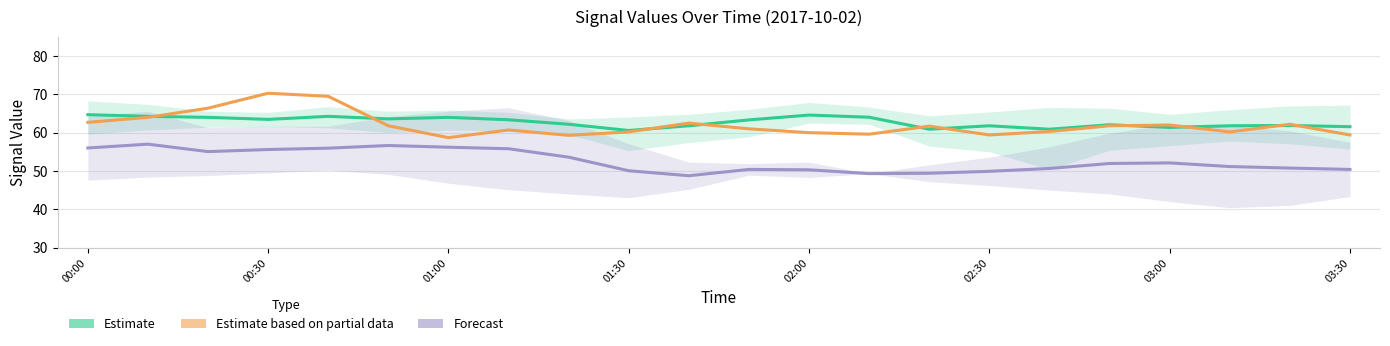

Rank the series at 17 from highest to lowest value.

Estimate, Estimate based on partial data, Forecast